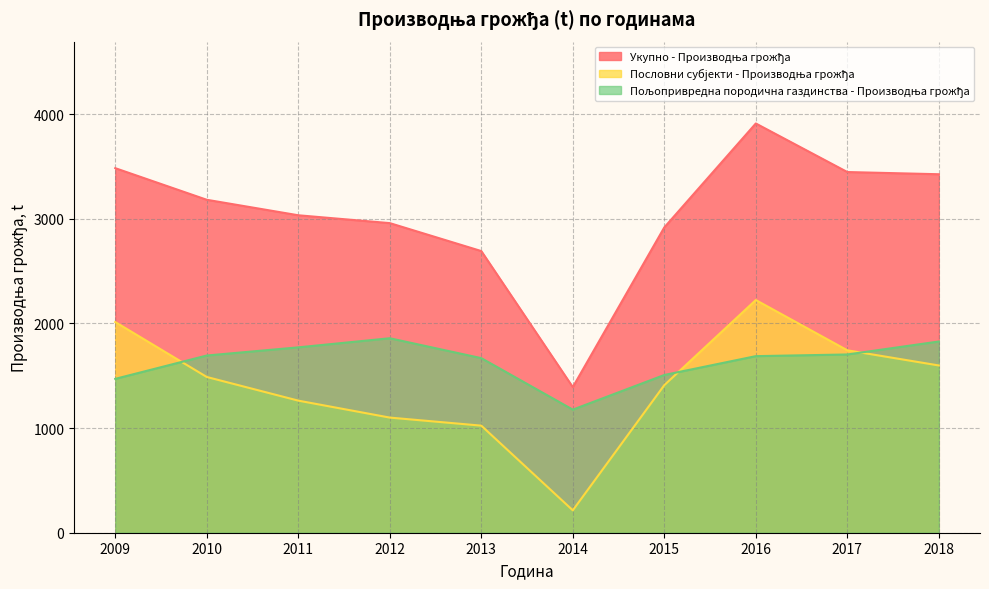

Reading left to right, what are all the values shown in this chart?

Укупно - Производња грожђа: 3483	3181	3033	2958	2691	1391	2917	3910	3446	3425
Пословни субјекти - Производња грожђа: 2013	1488	1262	1100	1023	214	1410	2223	1743	1598
Пољопривредна породична газдинства - Производња грожђа: 1470	1693	1771	1858	1668	1176	1507	1687	1703	1827